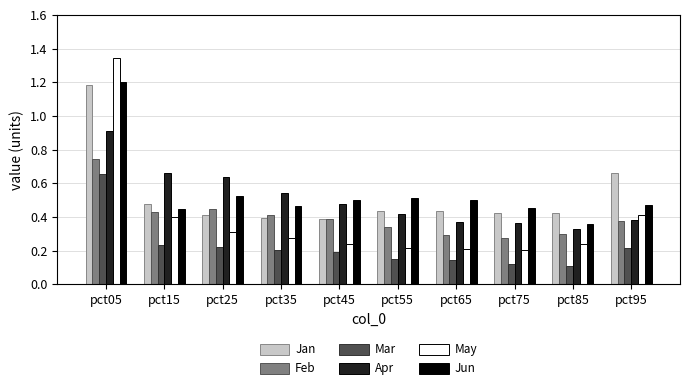

Is it true that May equals 0.2 at pct85?

True